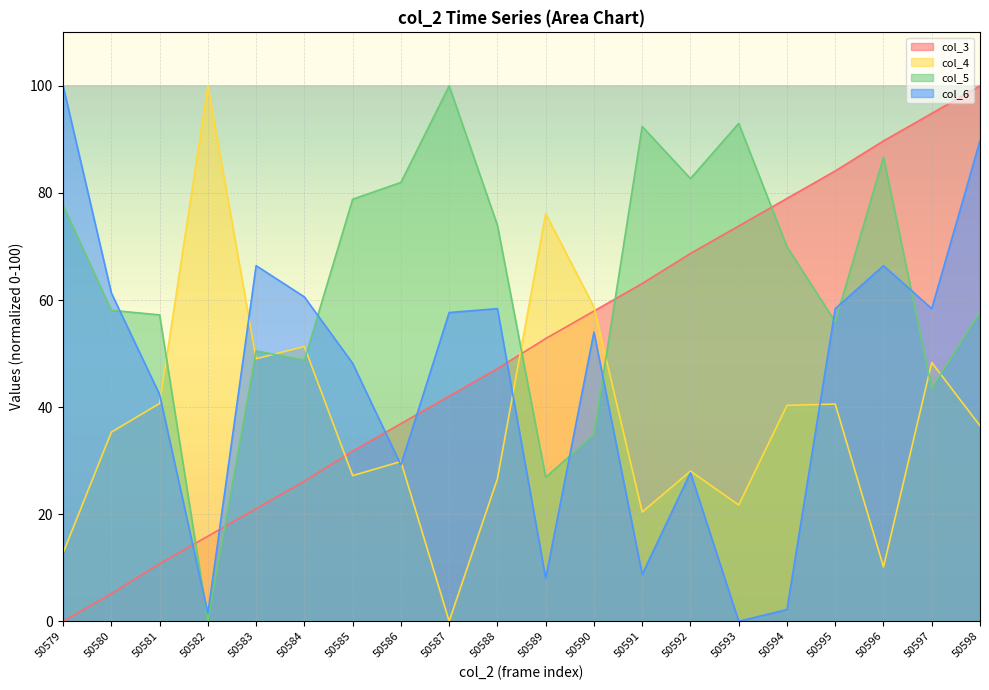

Between 50584 and 50585, which is larger?

50585